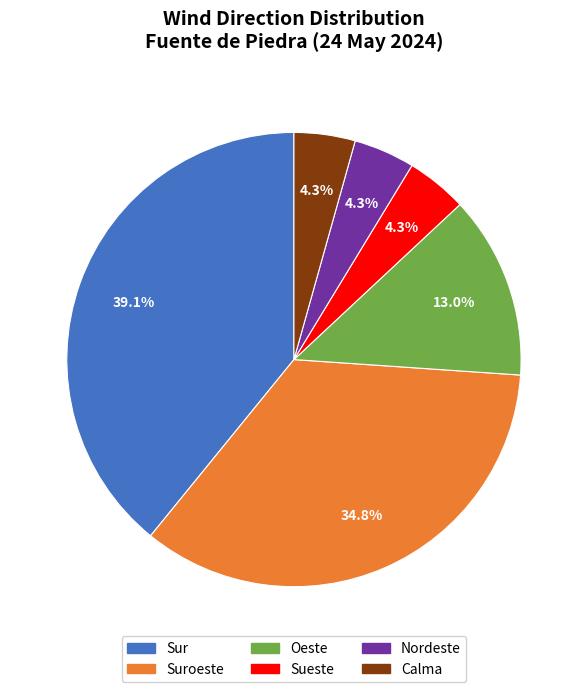

To the nearest percent, what is the average slice percentage?

17%